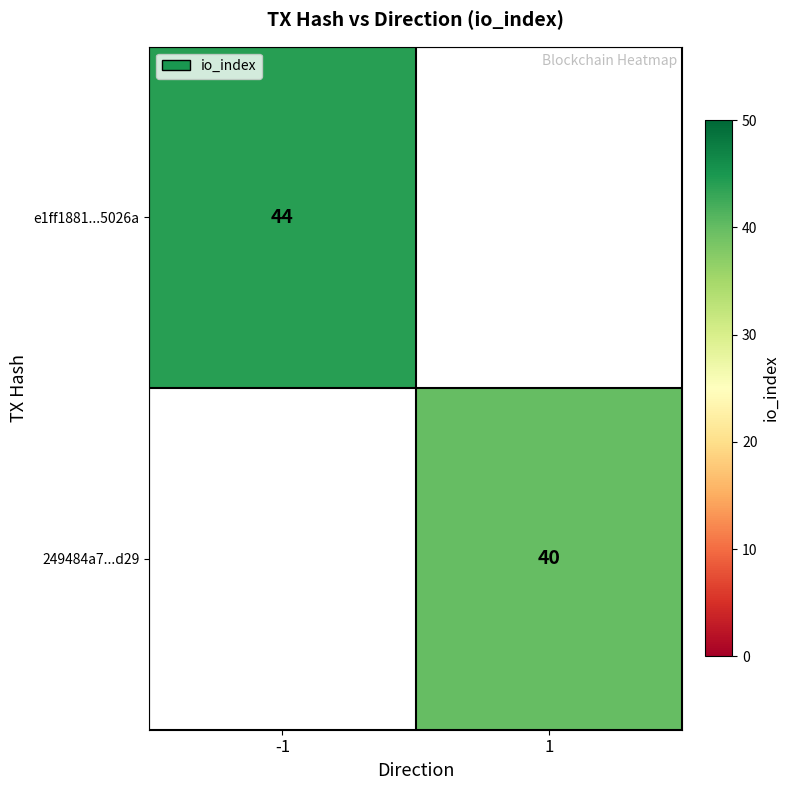

True or false: e1ff1881...5026a has a value of 44 at -1.

True